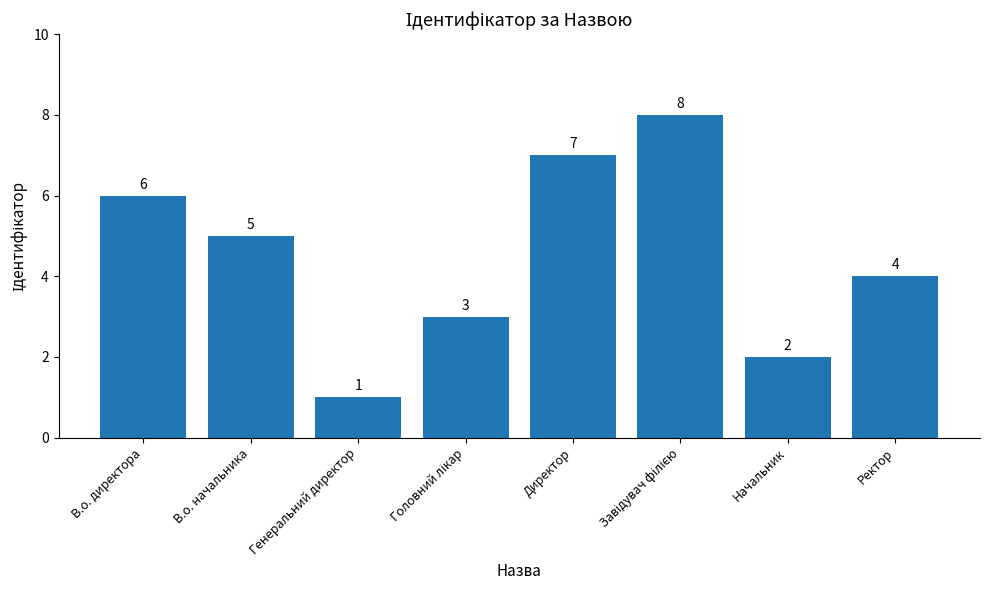

What is the value of the 2nd bar from the left?

5